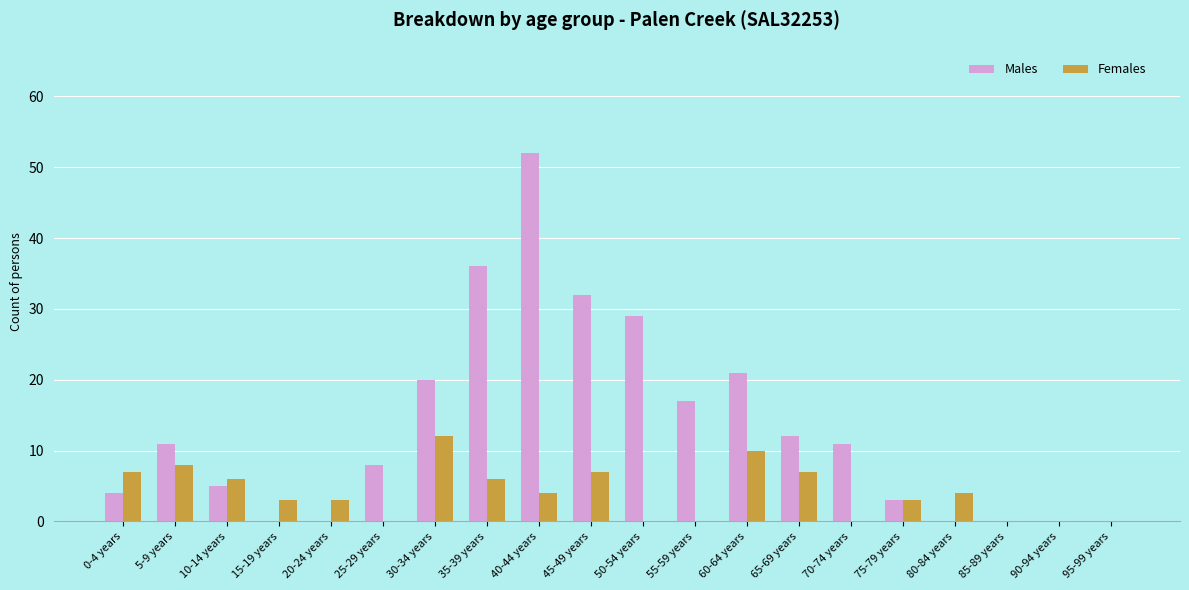

What is the greatest value displayed?

52